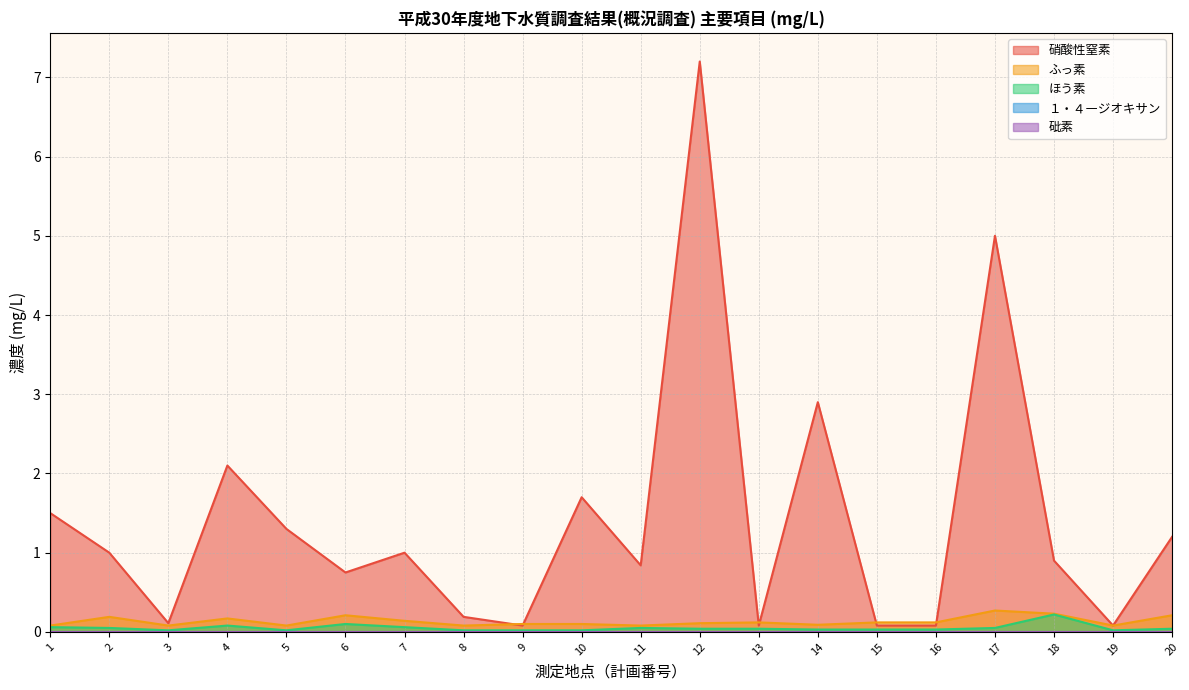

What is the sum of all ふっ素 values?

2.7